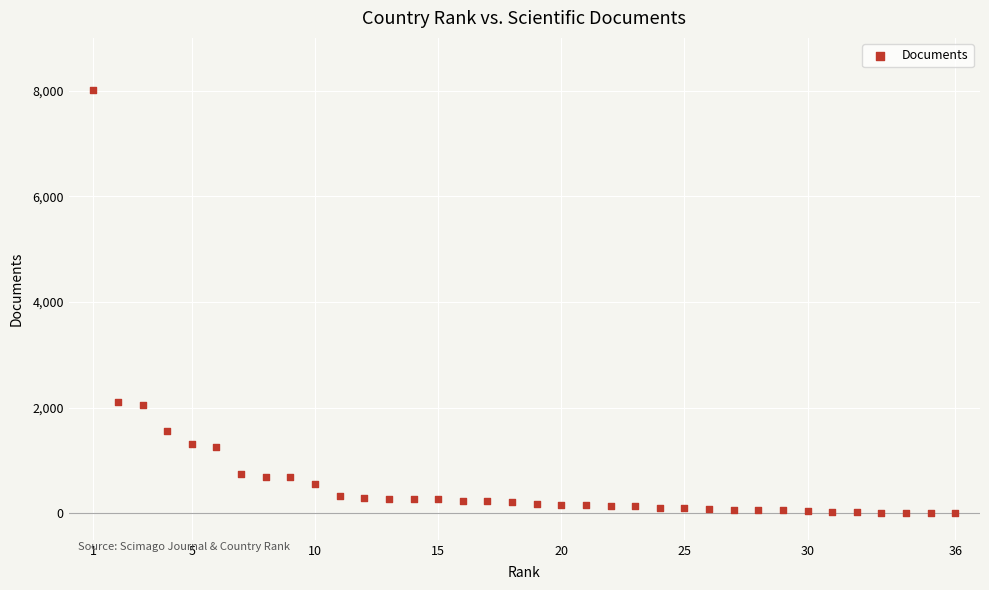

What is the range of X values (max minus min)?

35